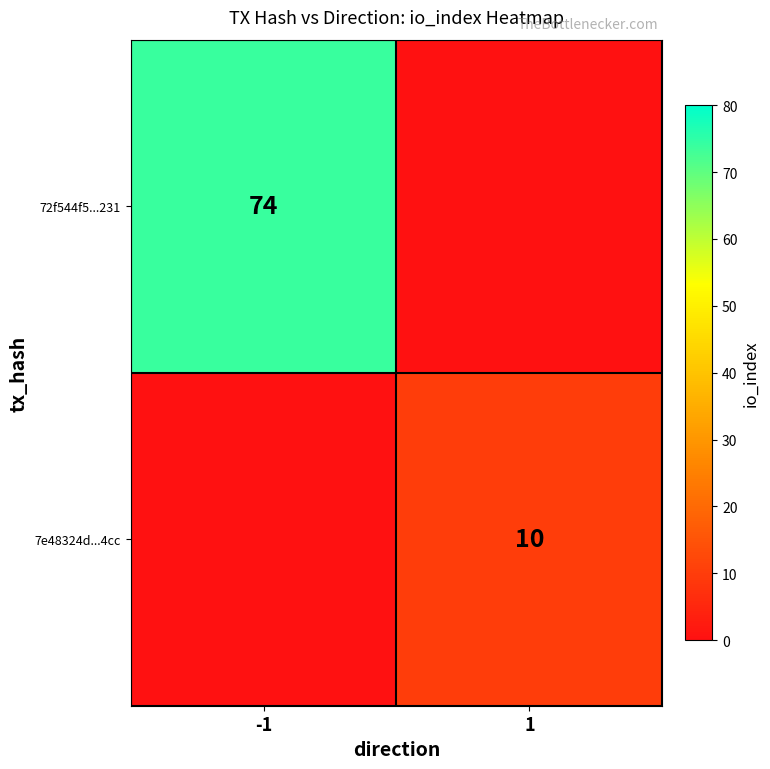

The 7e48324d...4cc series shows 10 at 1. True or false?

True